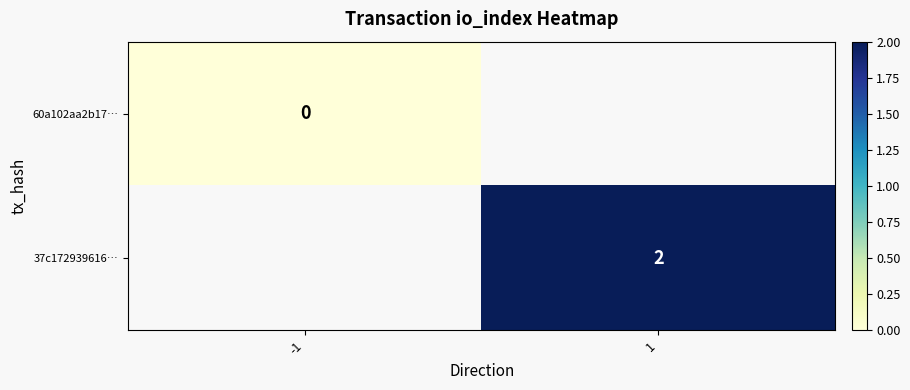

The 37c172939616… series shows 3 at 1. True or false?

False